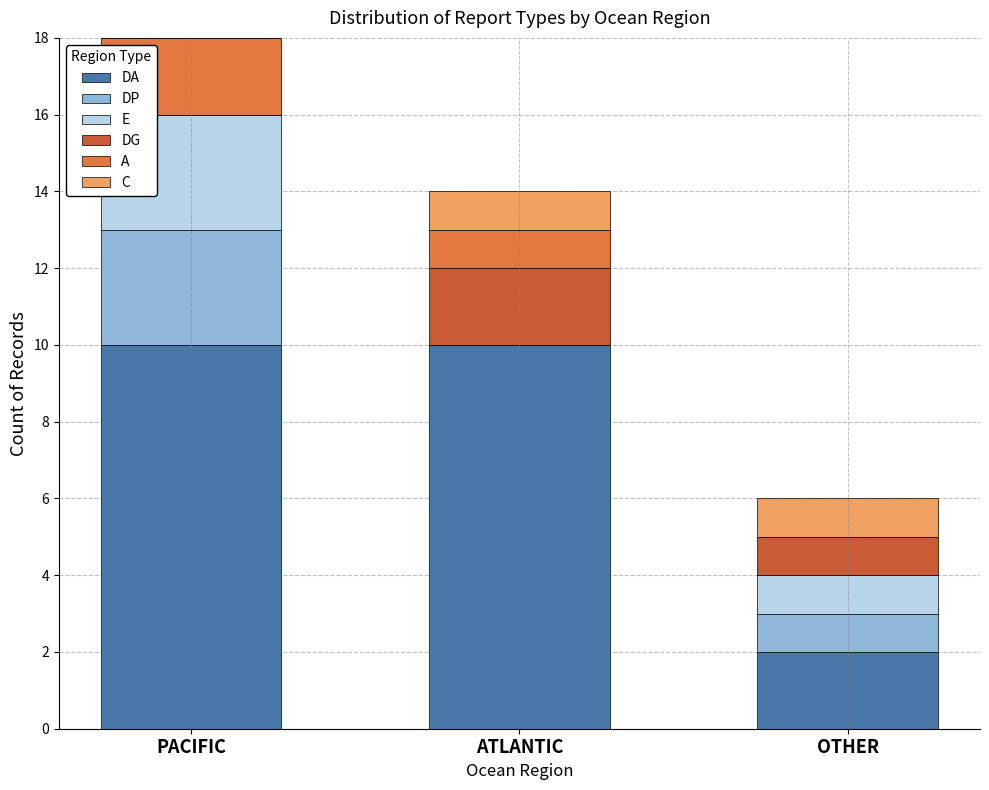

Are the bars horizontal?

No